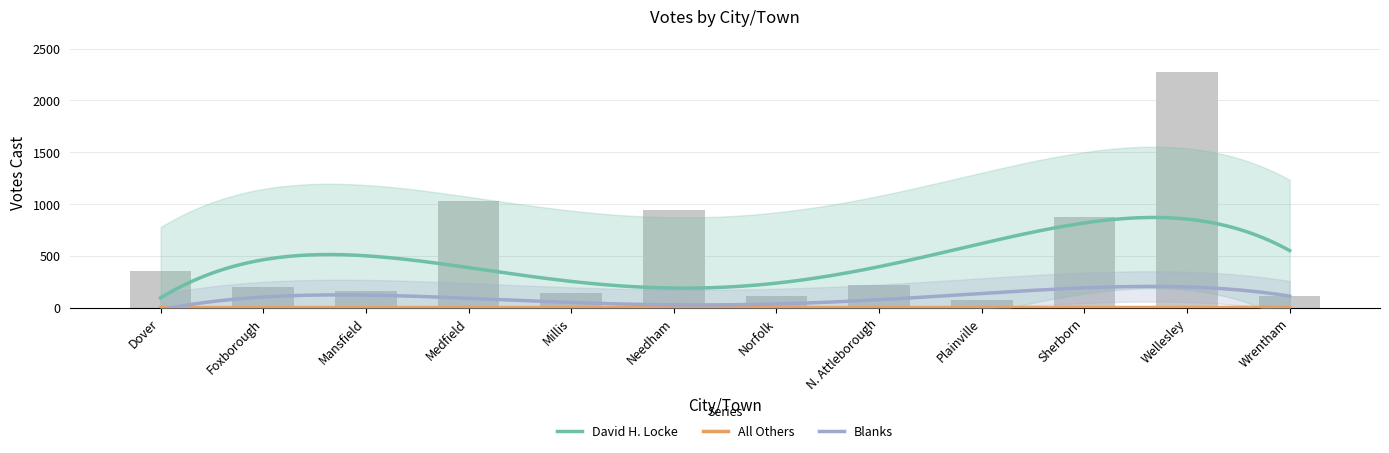

Which label corresponds to the largest value in the chart?

Wellesley